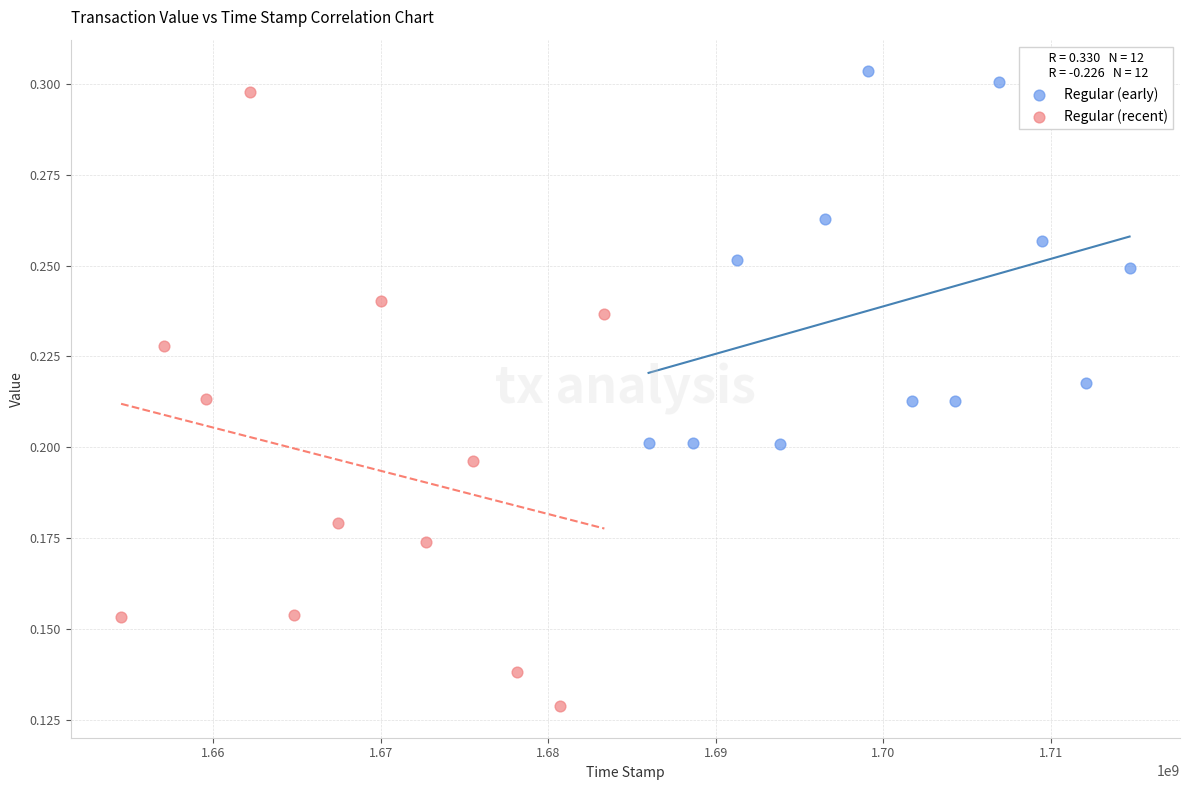

Which series contains the highest Y value?

Regular (early)